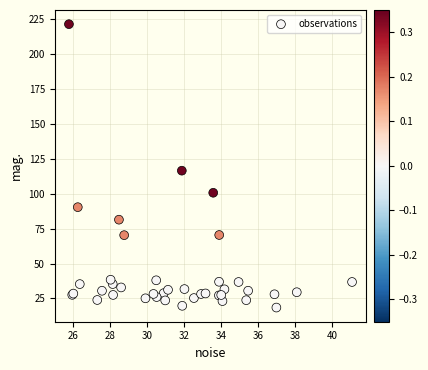

What Y value in the scatter plot is closest to 119?

116.5